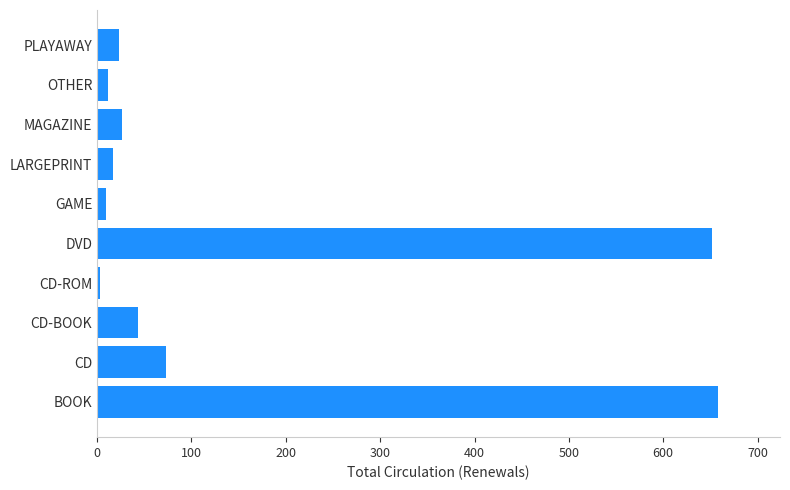

Is it true that the value at LARGEPRINT is 17?

True